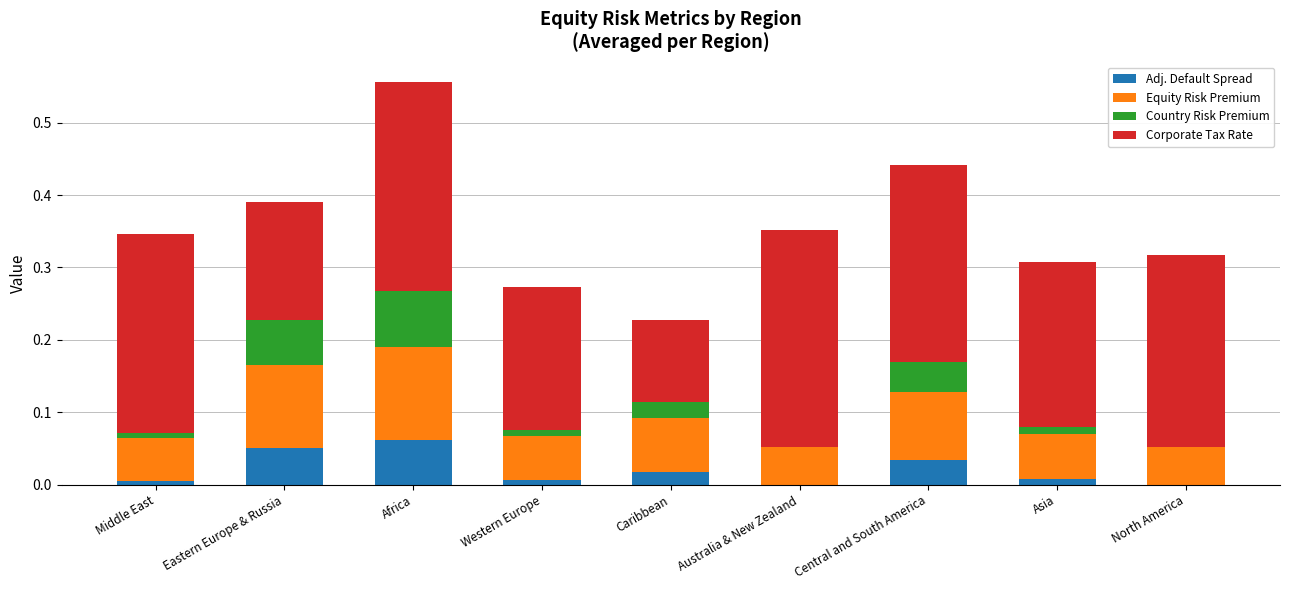

What is the total value across all series at Eastern Europe & Russia?

0.4